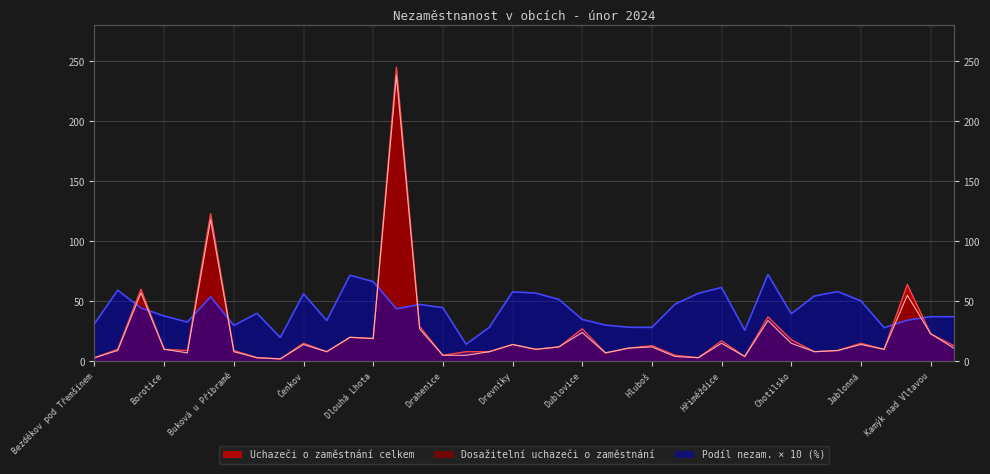

Reading left to right, what are all the values shown in this chart?

Uchazeči o zaměstnání celkem: 3.0	10.0	60.0	10.0	9.0	123.0	9.0	3.0	2.0	15.0	8.0	20.0	19.0	245.0	29.0	5.0	8.0	8.0	14.0	10.0	12.0	27.0	7.0	11.0	13.0	5.0	3.0	17.0	4.0	37.0	18.0	8.0	9.0	15.0	10.0	64.0	23.0	13.0
Dosažitelní uchazeči o zaměstnání: 3.0	9.0	57.0	10.0	7.0	118.0	8.0	3.0	2.0	14.0	8.0	20.0	19.0	238.0	27.0	5.0	5.0	8.0	14.0	10.0	12.0	24.0	7.0	11.0	12.0	4.0	3.0	15.0	4.0	34.0	15.0	8.0	9.0	14.0	10.0	55.0	23.0	11.0
Podíl nezam. na obyvatelstvu v %: 31.2	59.2	44.4	37.7	32.7	53.8	29.8	40.0	19.8	56.2	33.9	71.7	66.4	43.7	47.4	44.6	14.2	28.3	57.9	56.8	51.5	34.9	30.2	28.4	28.2	47.6	56.6	61.5	25.8	72.3	39.6	54.4	58.1	50.4	28.0	34.2	37.2	37.2